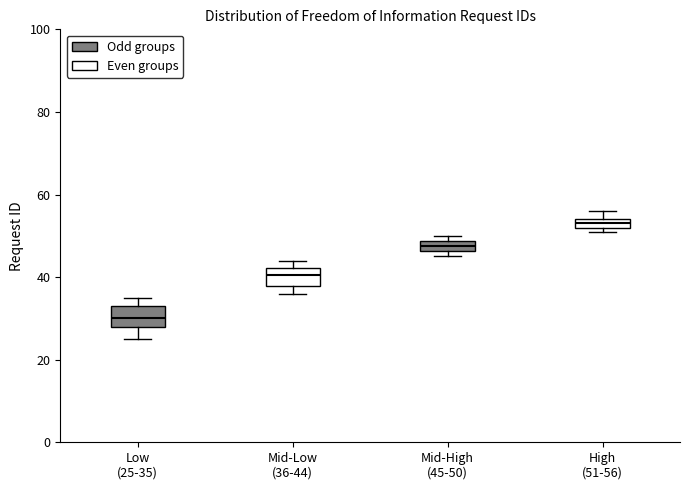

Where is the upper edge of the box for Mid-High (45-50) on the y-axis? The values are not printed on the chart, so give them approximately, as read against the axis.

48